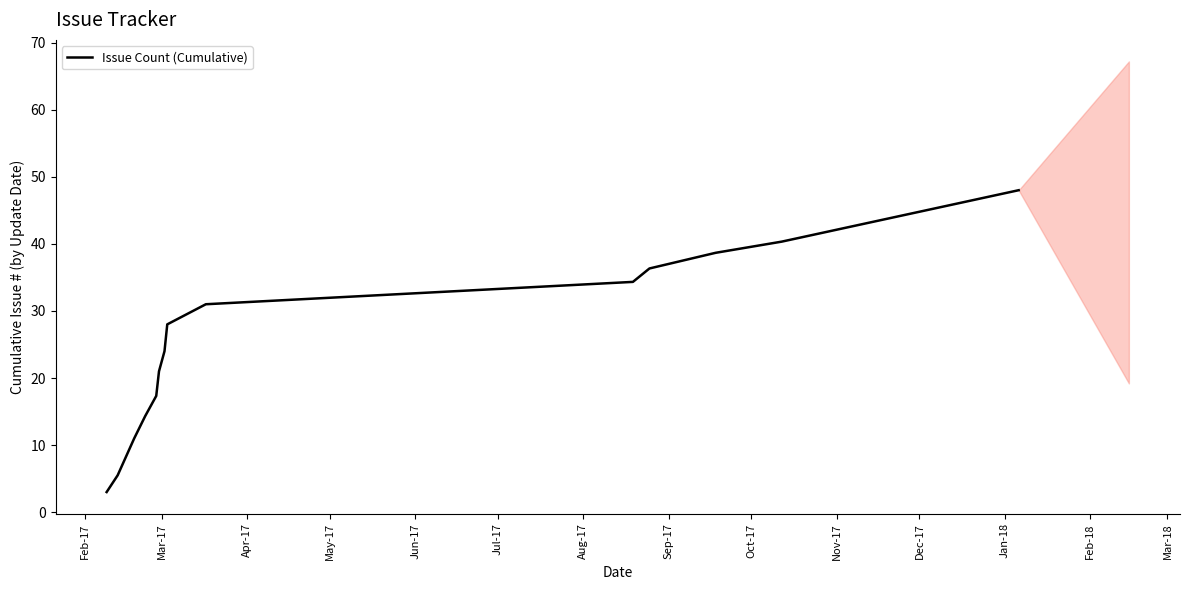

What is the maximum value shown in the chart?

48.0